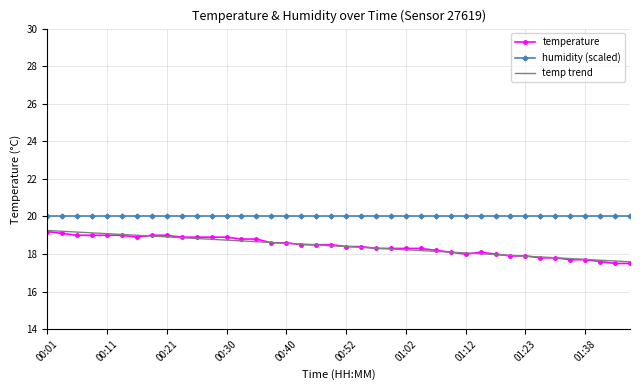

What is the maximum value for humidity (scaled)?

20.0